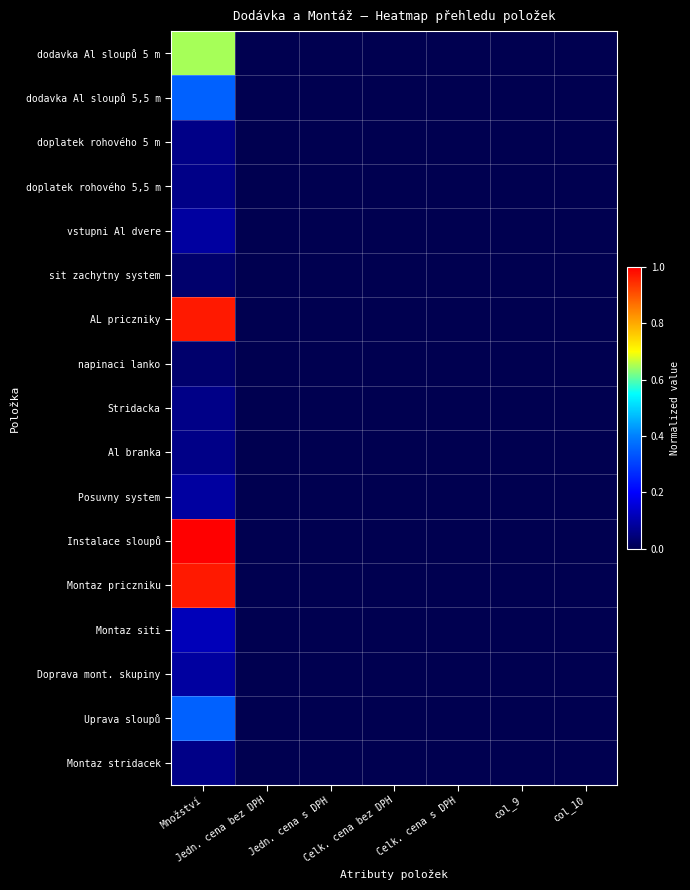

Which series changed the most between Množství and Jedn. cena s DPH?

Instalace sloupů